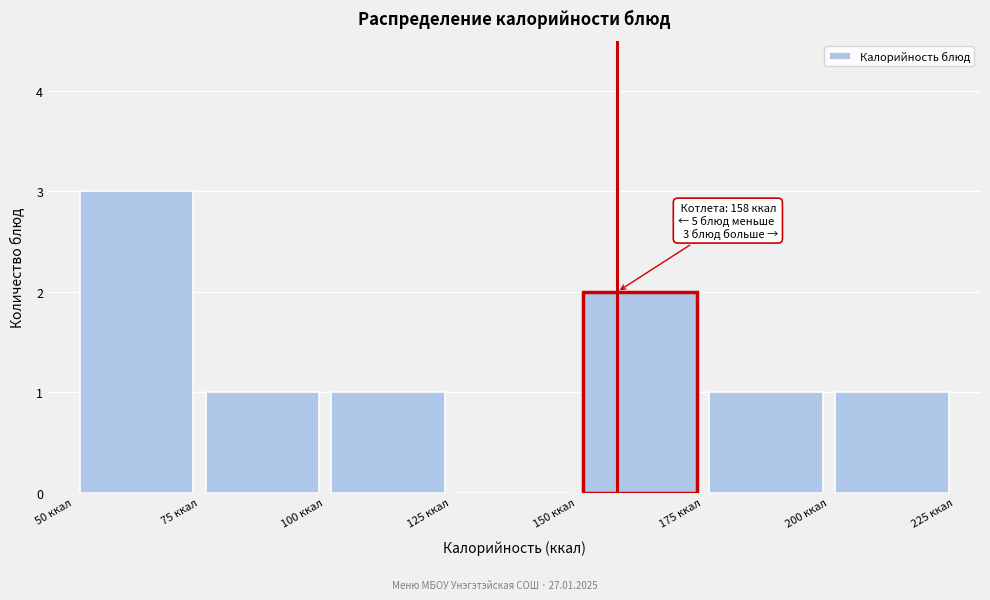

Over which range of the x-axis is the bar tallest?

50 to 75